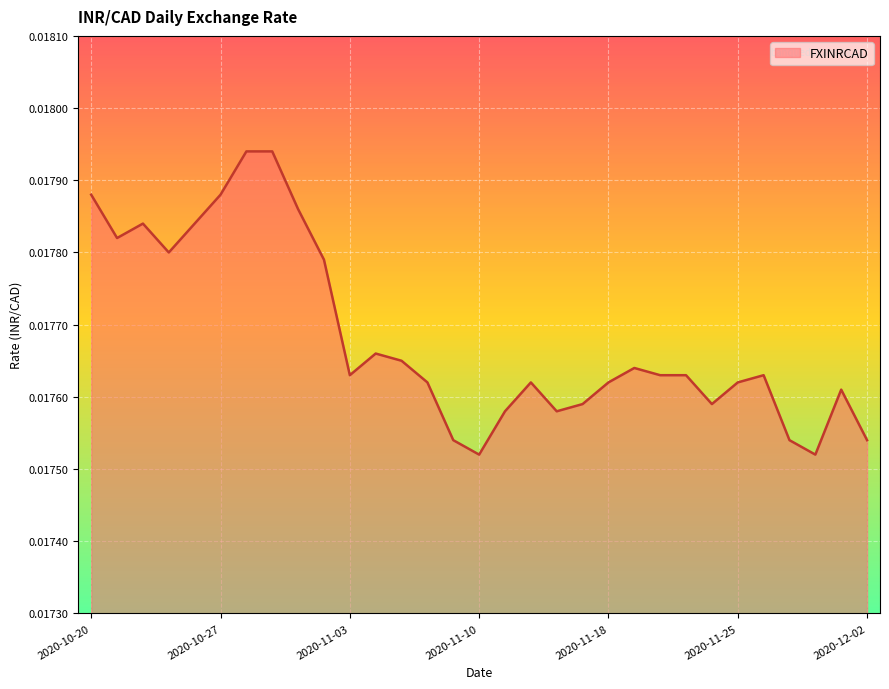

Does the chart have visible grid lines?

Yes